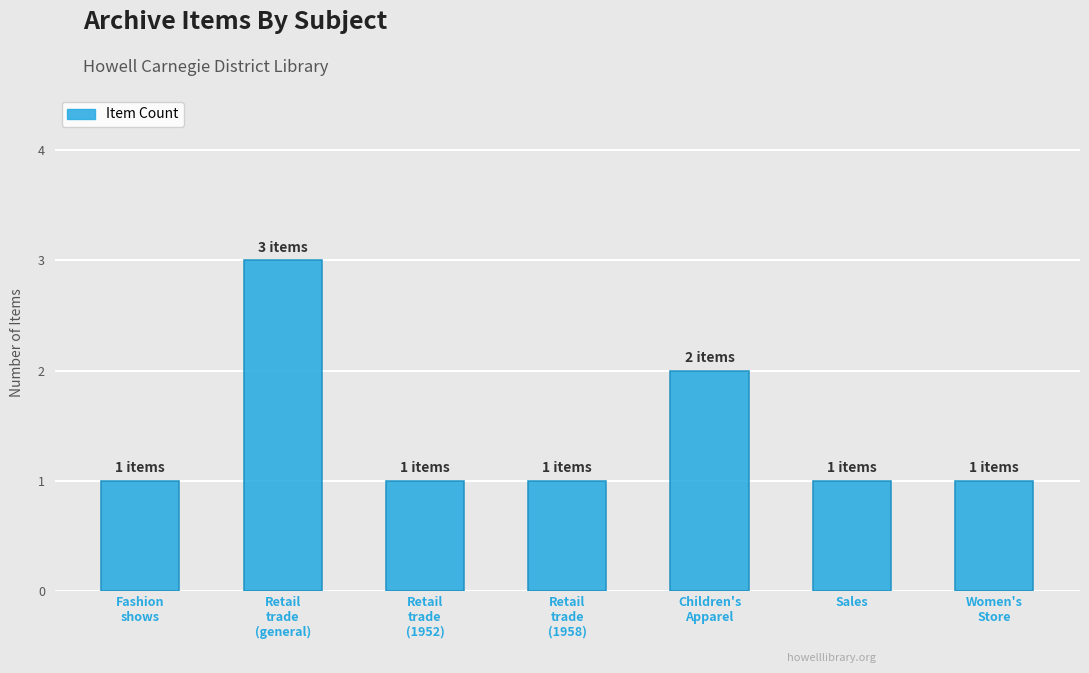

At which label is the value closest to 2?

Children's
Apparel